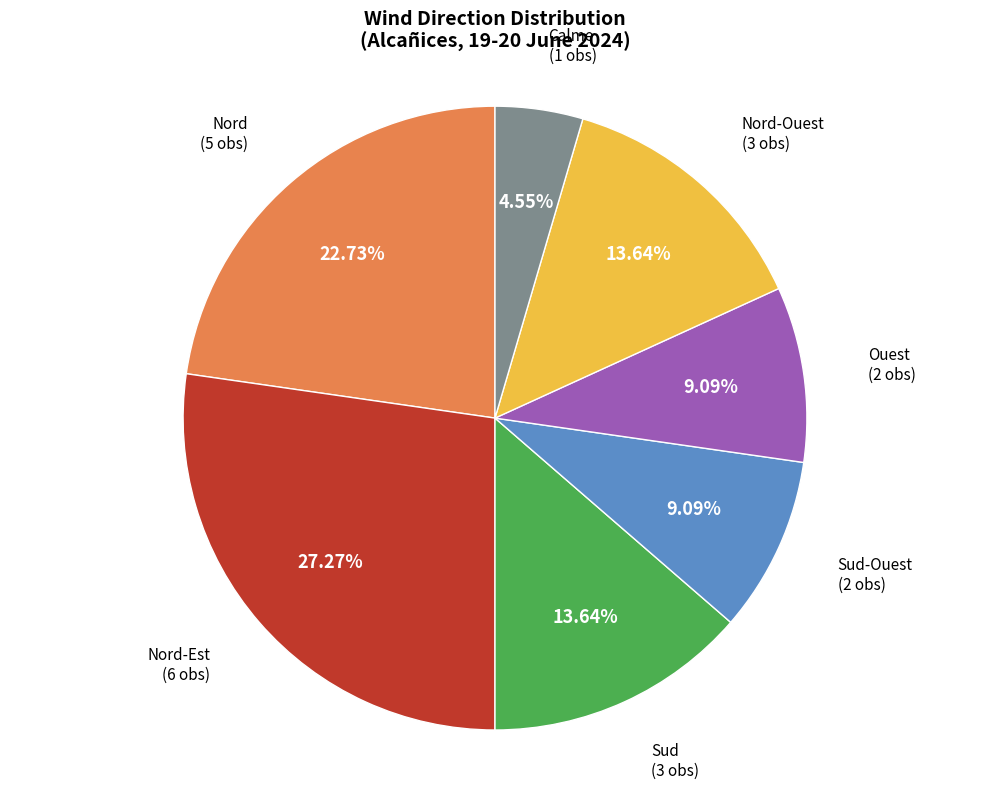

To the nearest percent, what percentage of the pie is Nord-Ouest?

14%